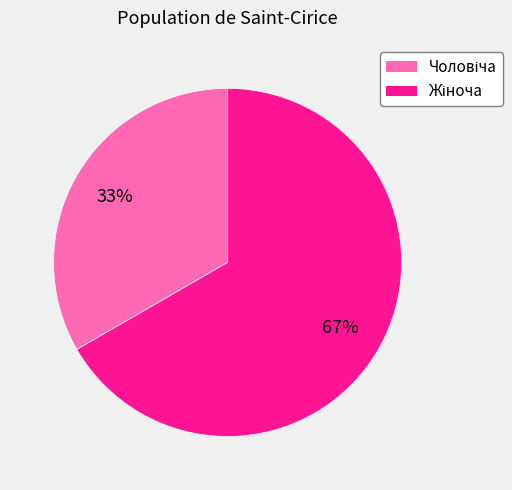

Does any single category account for the majority?

Yes